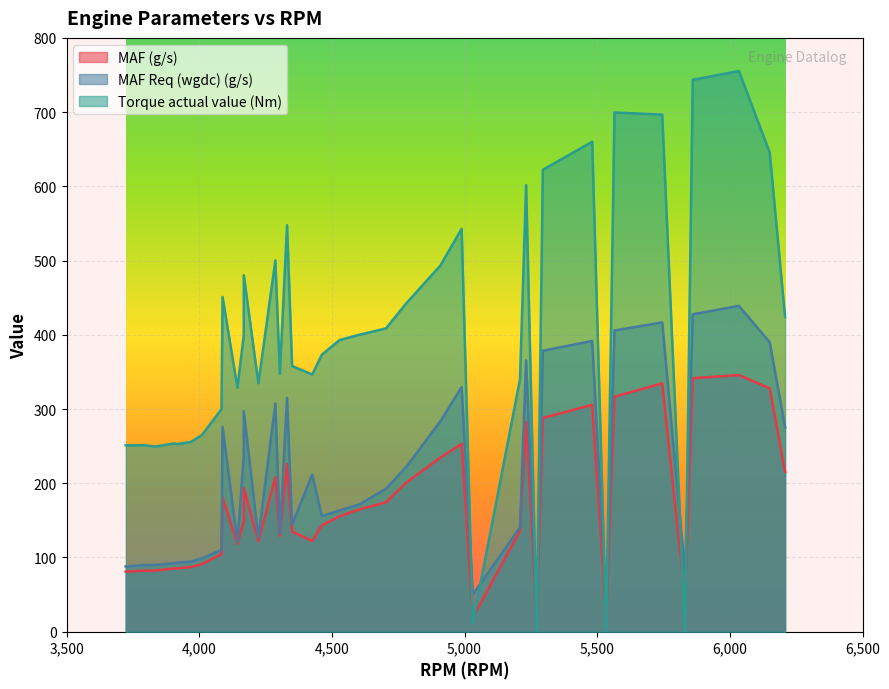

Read the Torque actual value (Nm) value at 0.

251.1